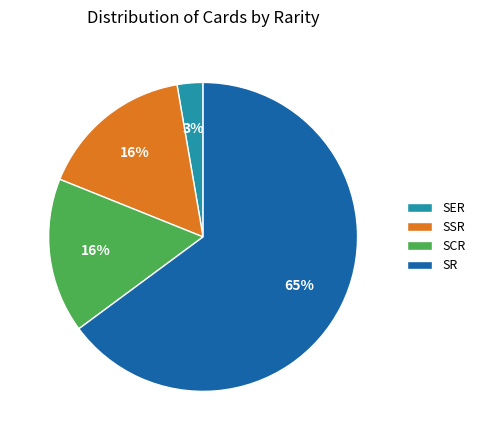

Is the sum of SCR and SSR greater than half?

No